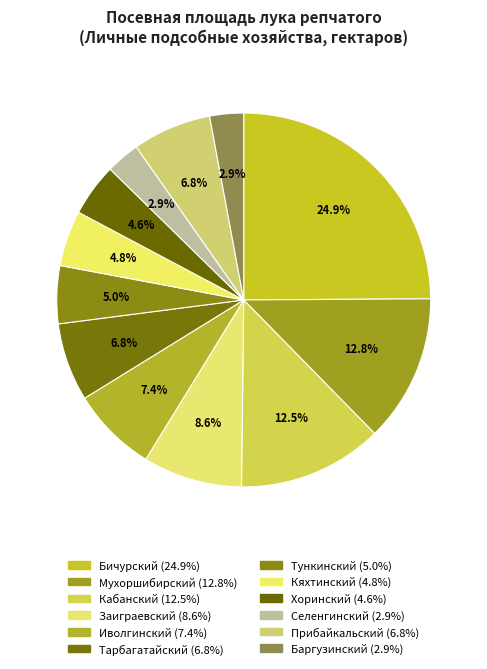

Is the sum of Хоринский and Бичурский greater than half?

No